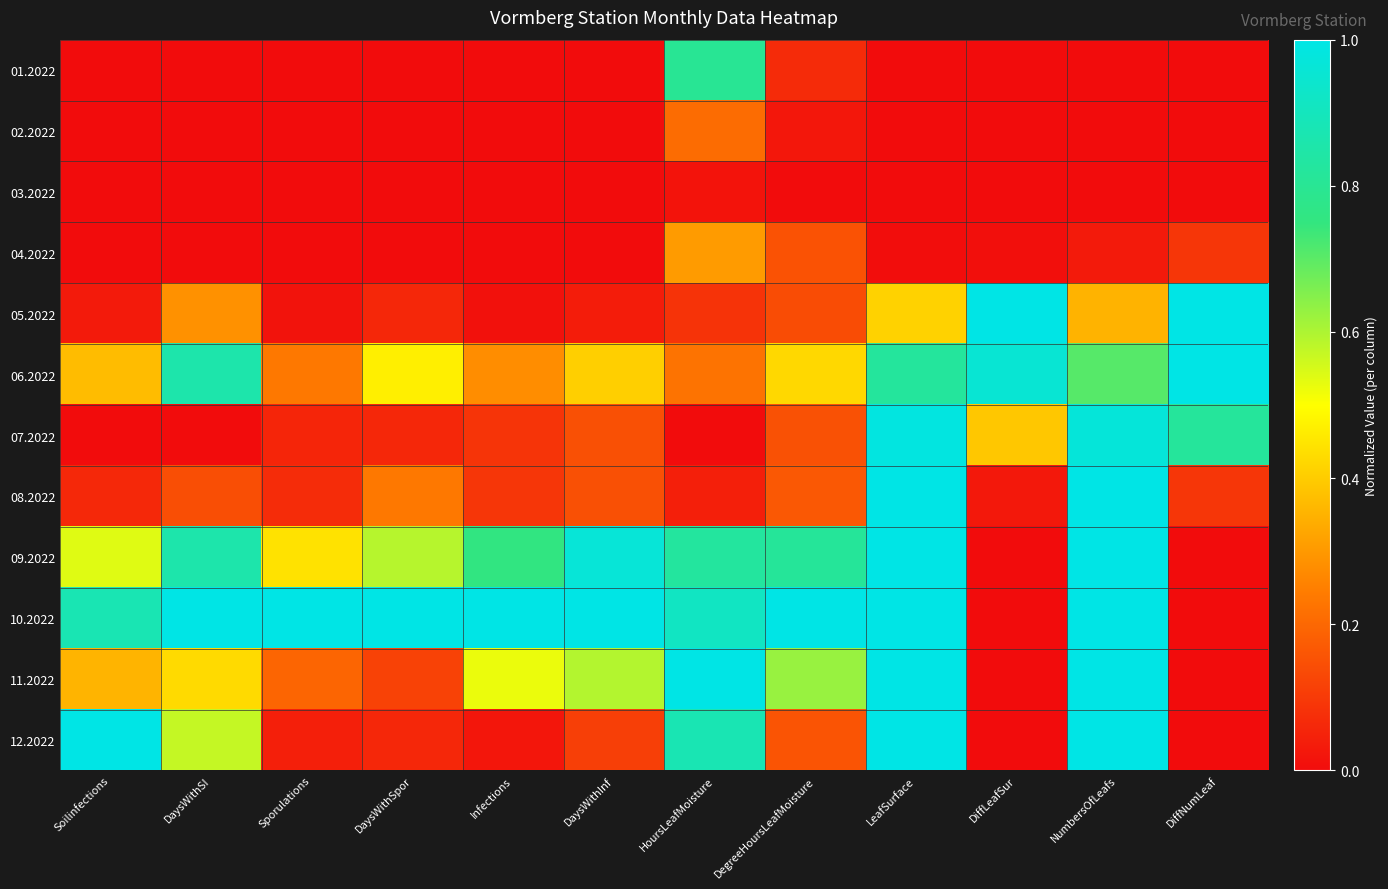

Which category has the lowest value across all series?

Soilinfections